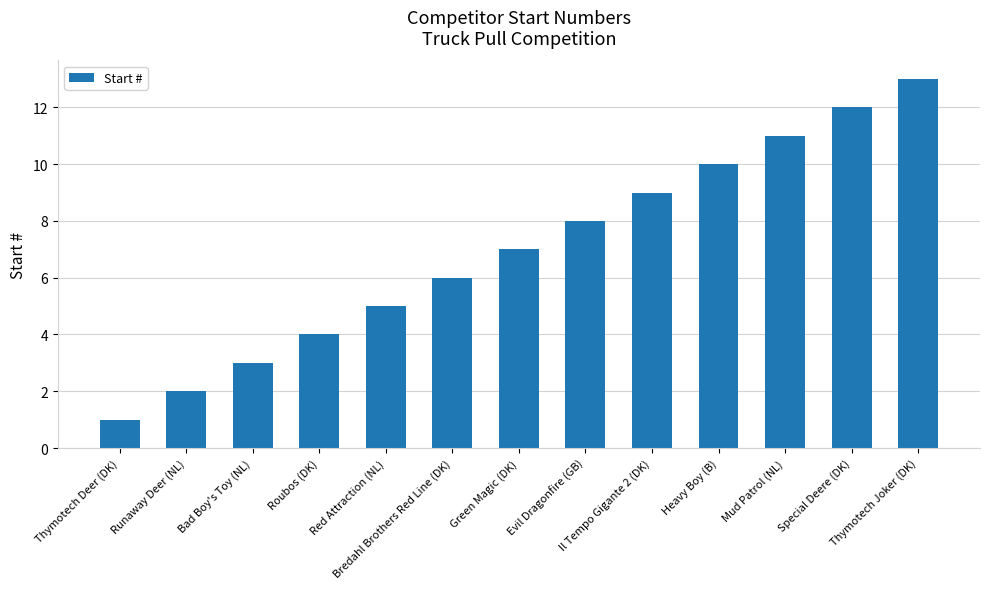

How many values are below 7?

6